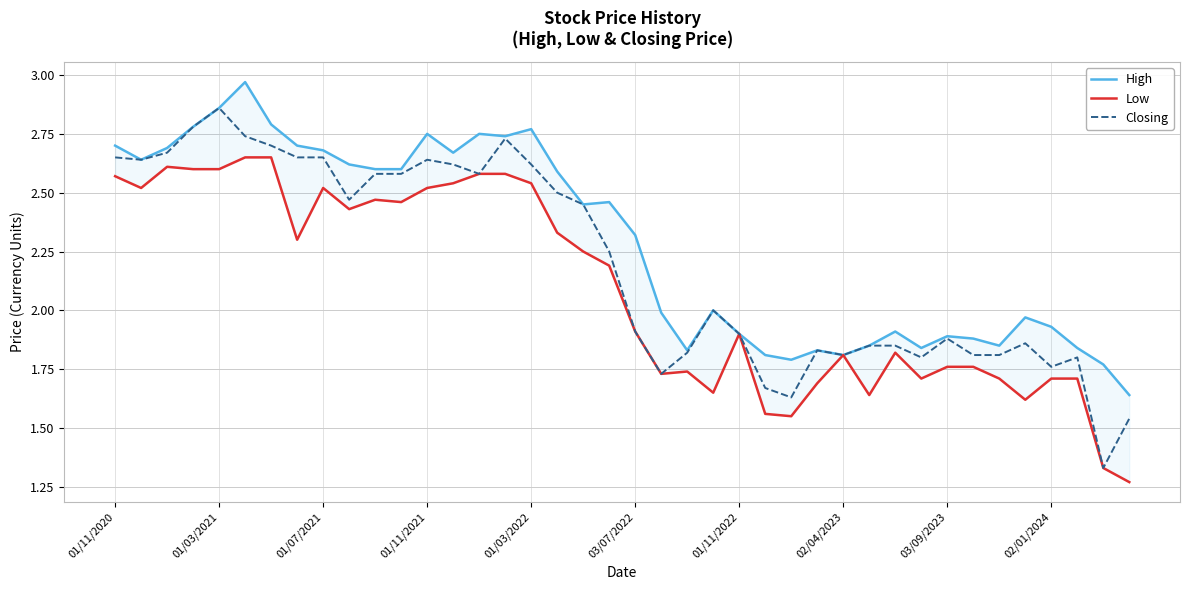

Rank the series at 01/11/2021 from highest to lowest value.

High, Closing, Low